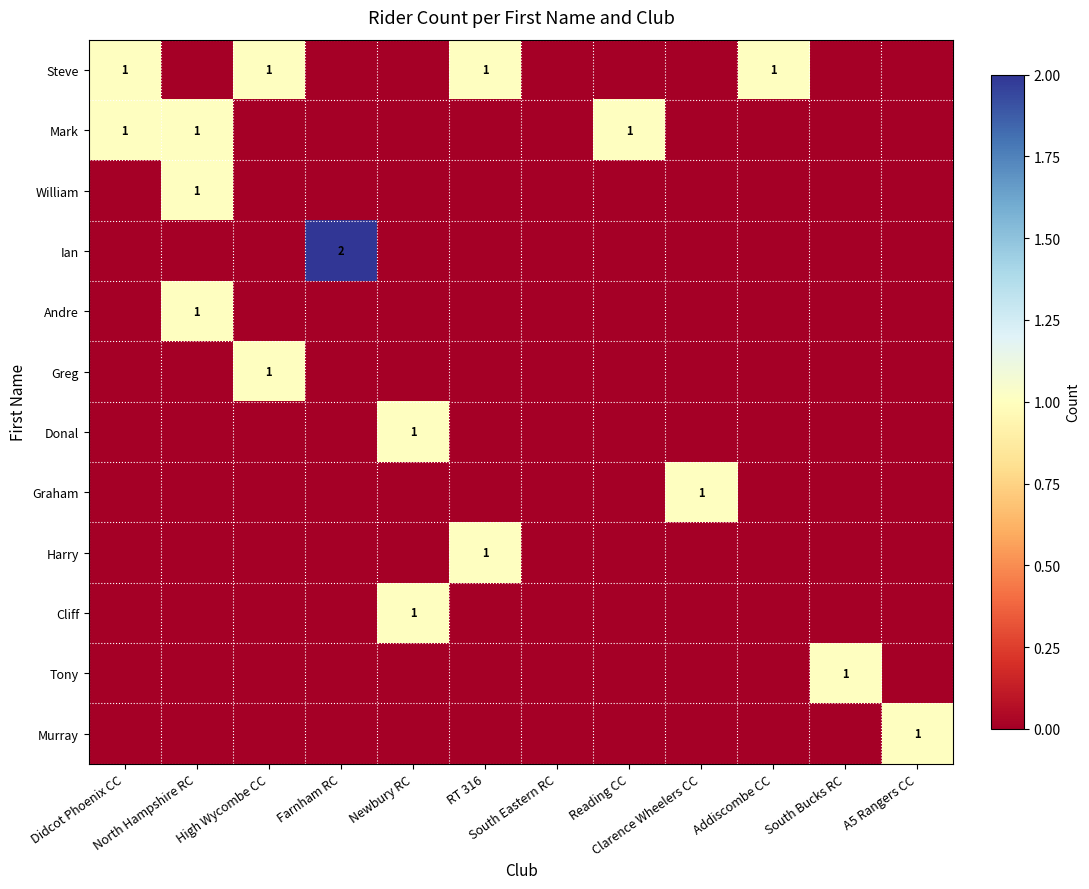

How many values in Andre are above zero?

1